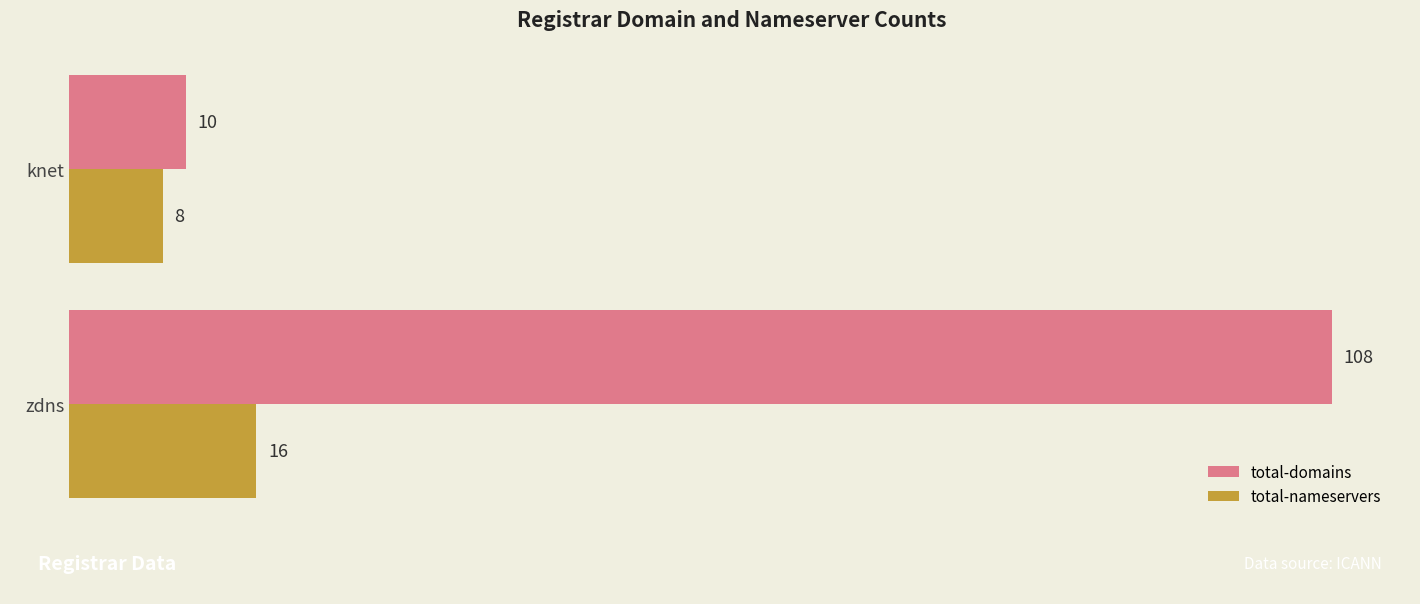

The value of total-nameservers at knet is 8. True or false?

True